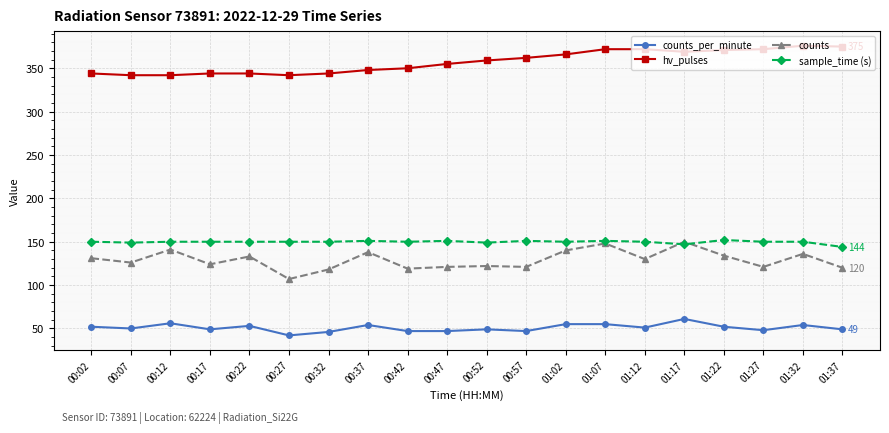

What is the total value across all series at 01:07?

726